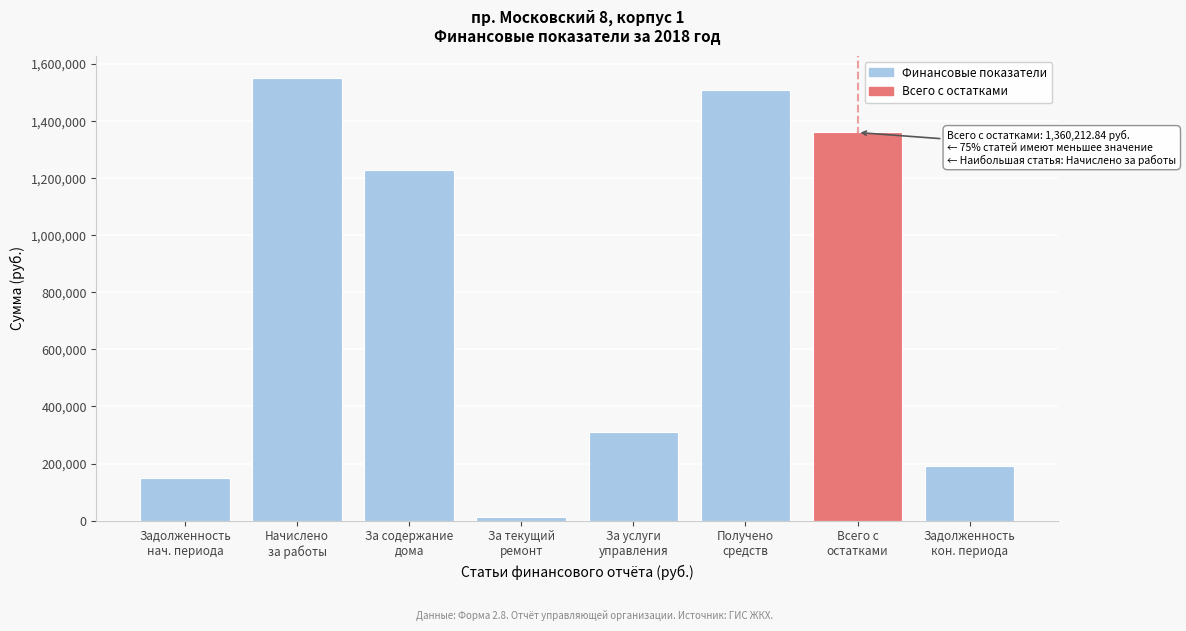

What is the average value?

789107.4